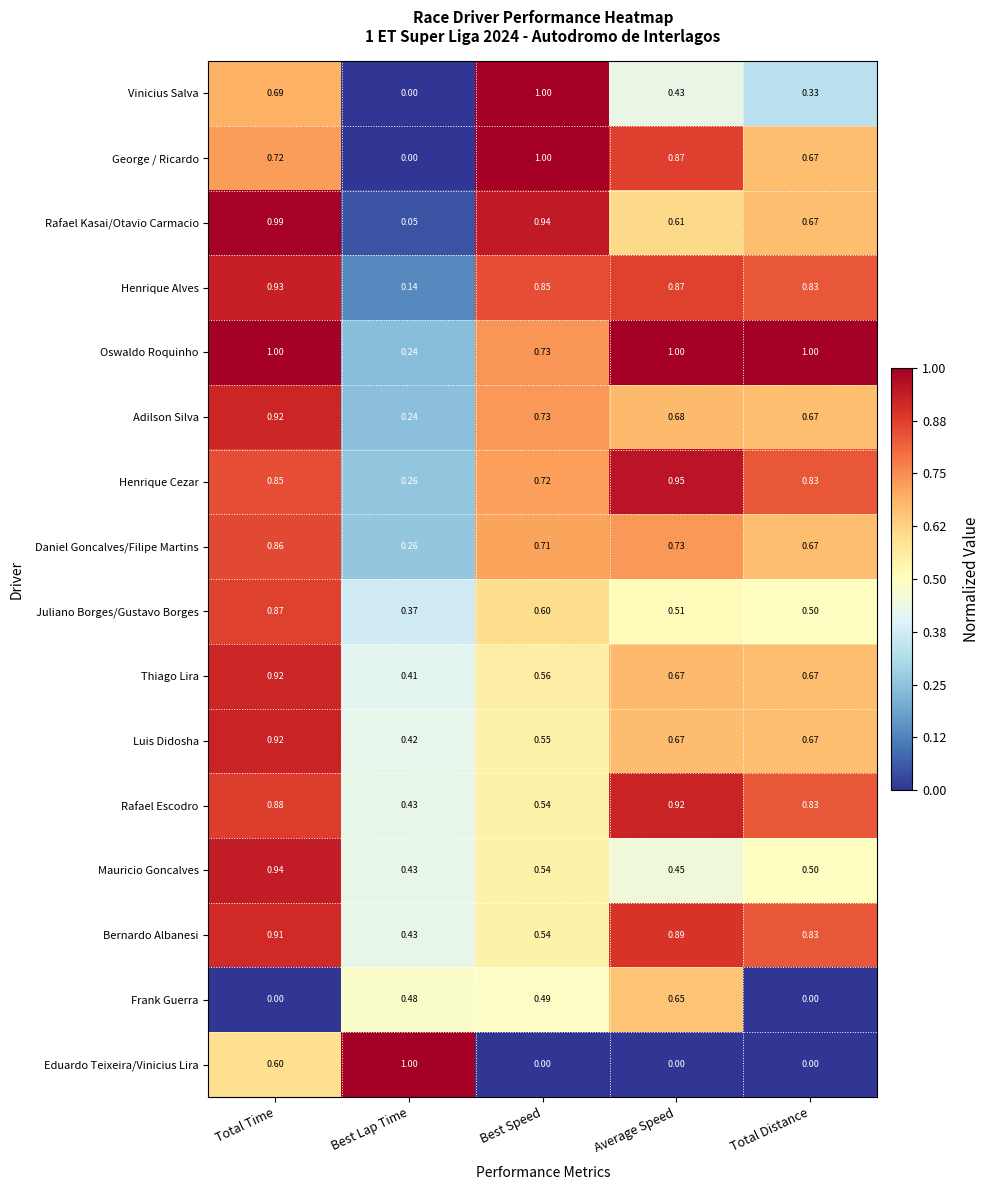

Which series has the largest total across all categories?

Oswaldo Roquinho